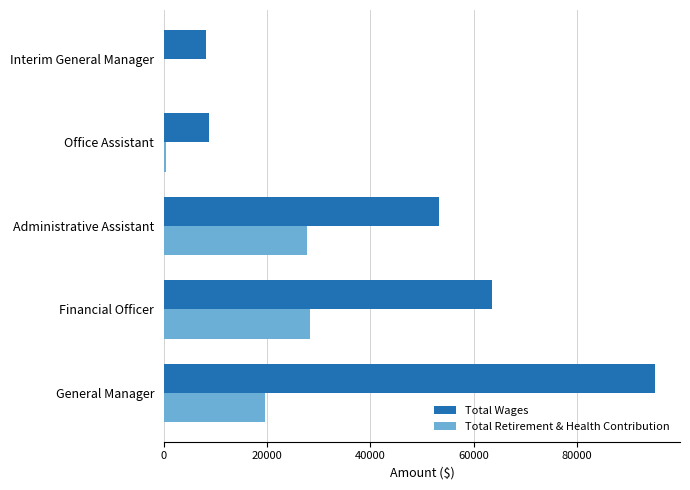

True or false: Total Wages has a value of 26451 at General Manager.

False